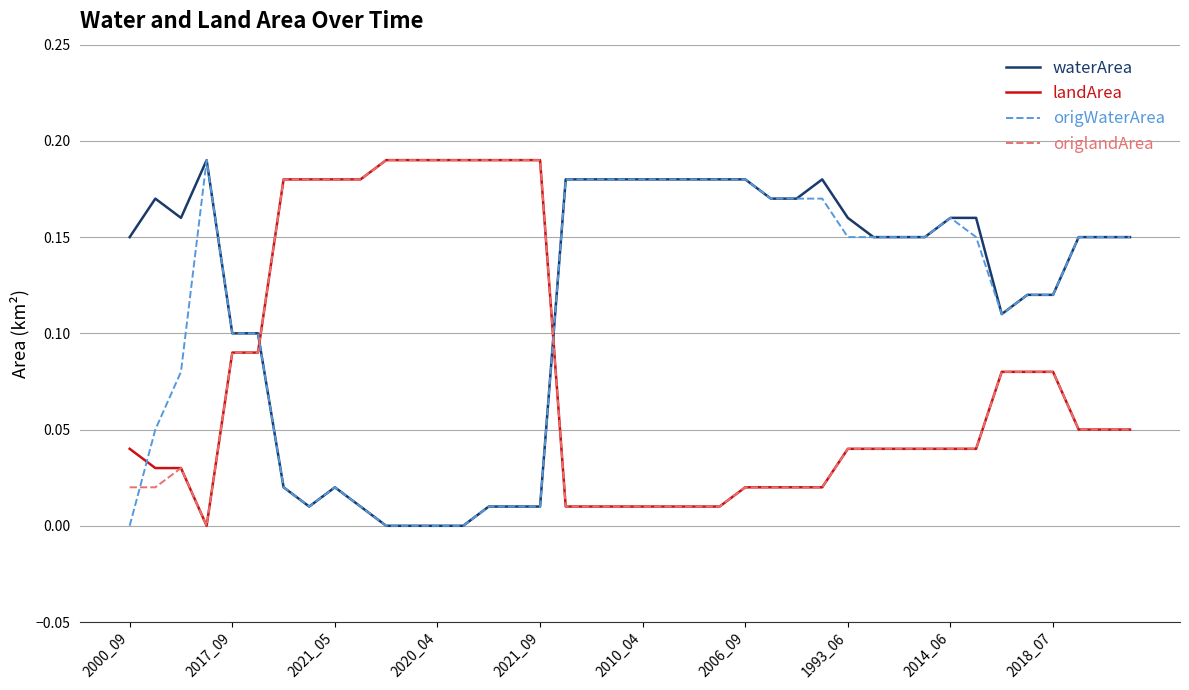

After their last crossing, which series has the higher values: origWaterArea or landArea?

origWaterArea